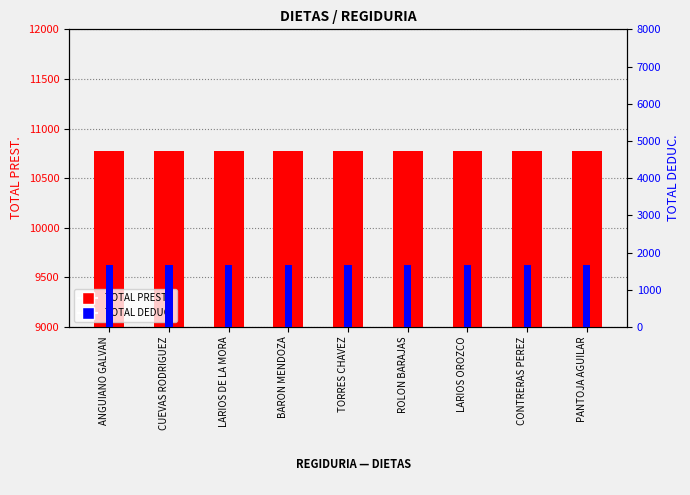

At which label does TOTAL DEDUC. reach its peak?

ANGUIANO GALVAN